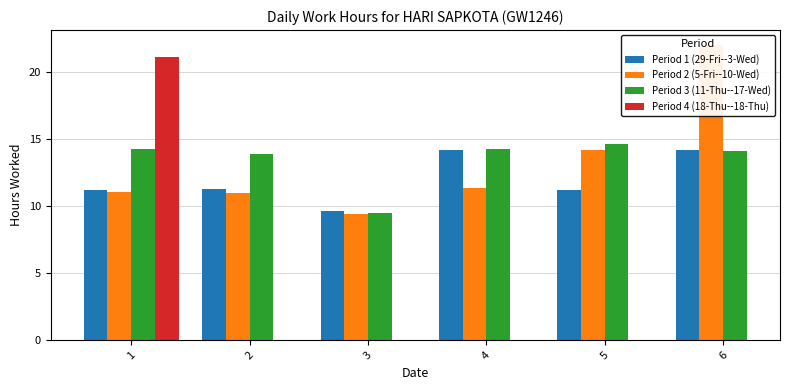

What is the value of the Period 1 (29-Fri--3-Wed) bar at the 4th from the left?

14.2